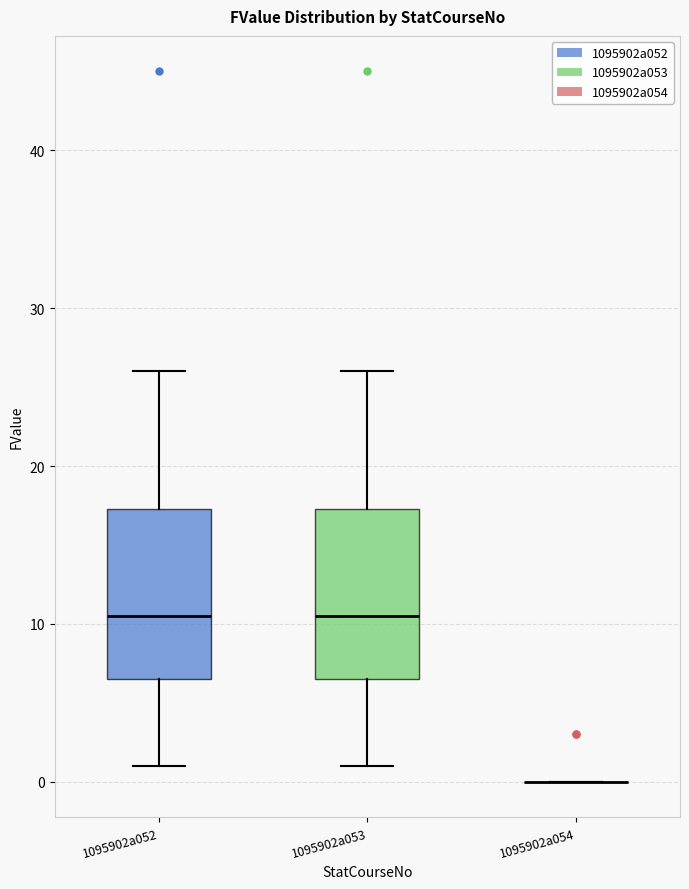

Where does the median line of the box for 1095902a052 sit on the y-axis? The values are not printed on the chart, so give them approximately, as read against the axis.

11